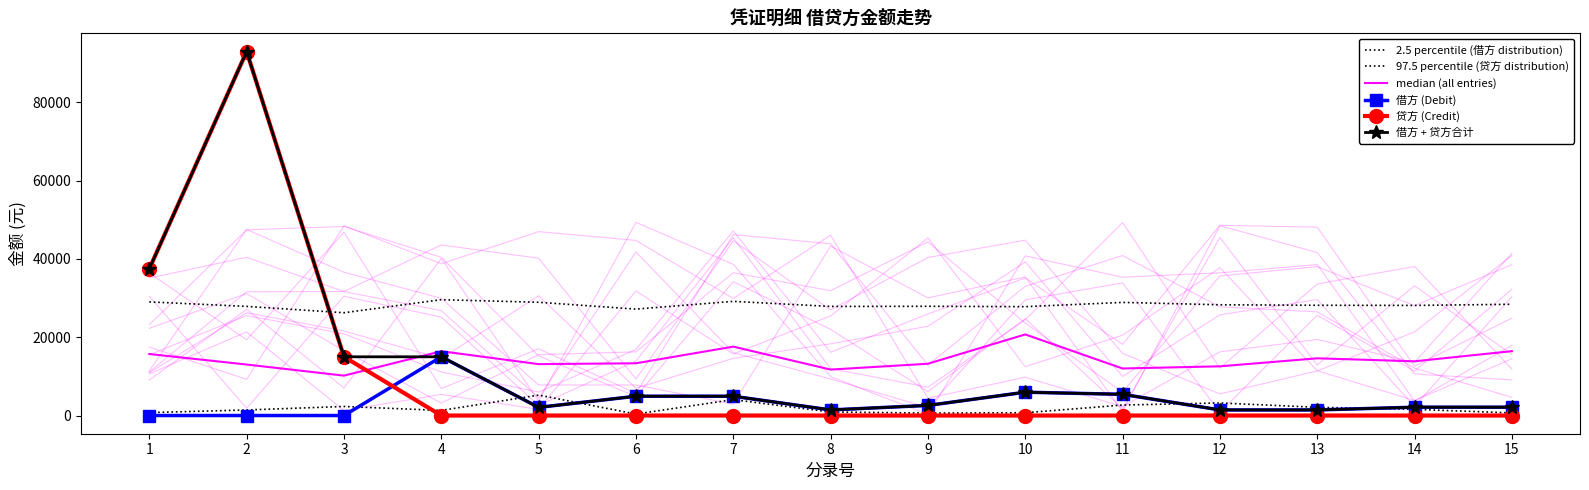

What value does the 借方 (Debit) series have at 10?

5957.8